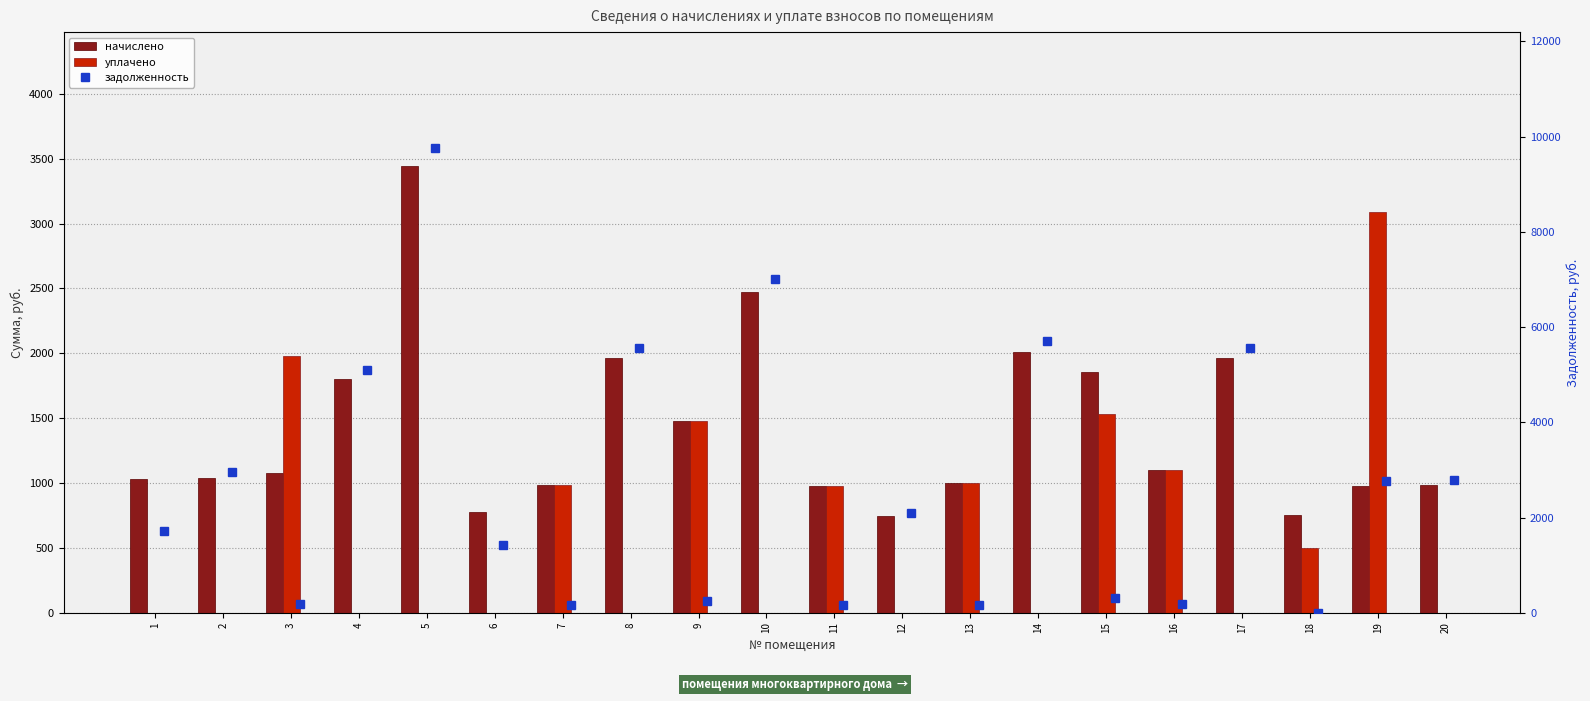

Which has a higher value, 7 or 19?

7